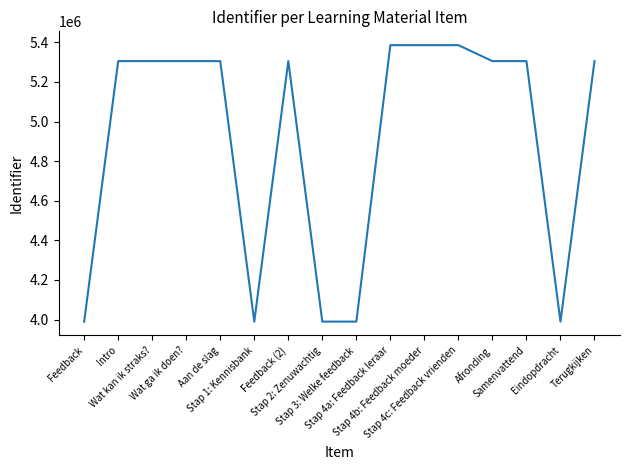

What is the greatest value displayed?

5385448